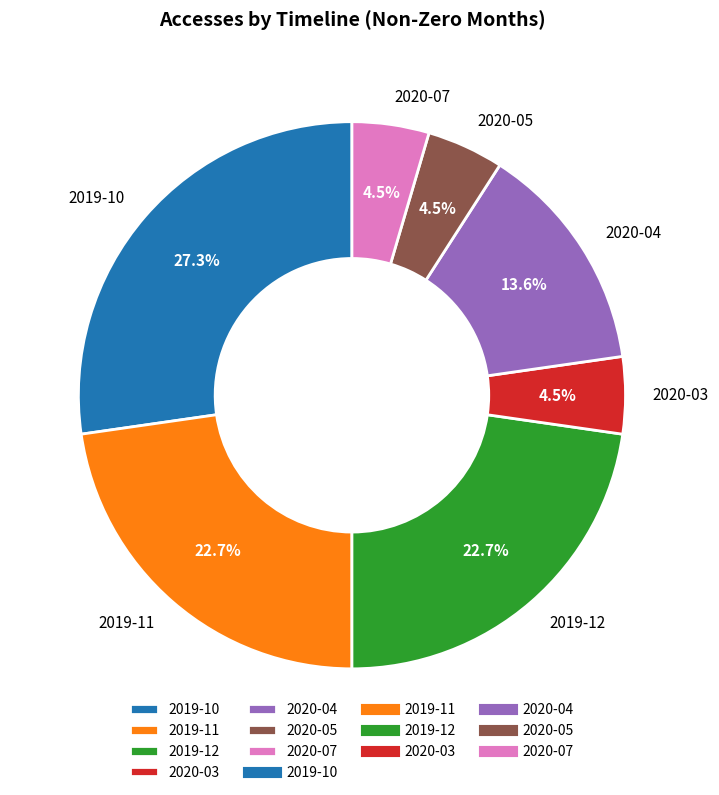

Approximately how many times larger is the value at 2020-04 compared to 2020-03?

3.0